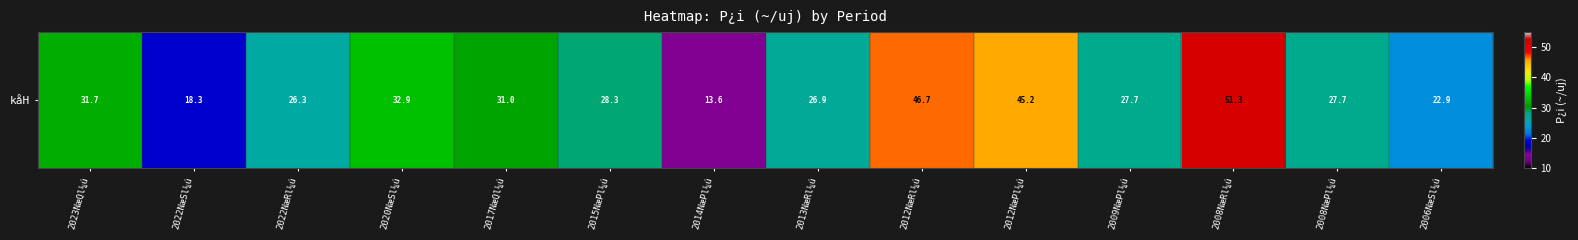

Reading right to left, transcribe all the data shown in this chart.

22.9	27.7	51.3	27.7	45.2	46.7	26.9	13.6	28.3	31.0	32.9	26.3	18.3	31.7